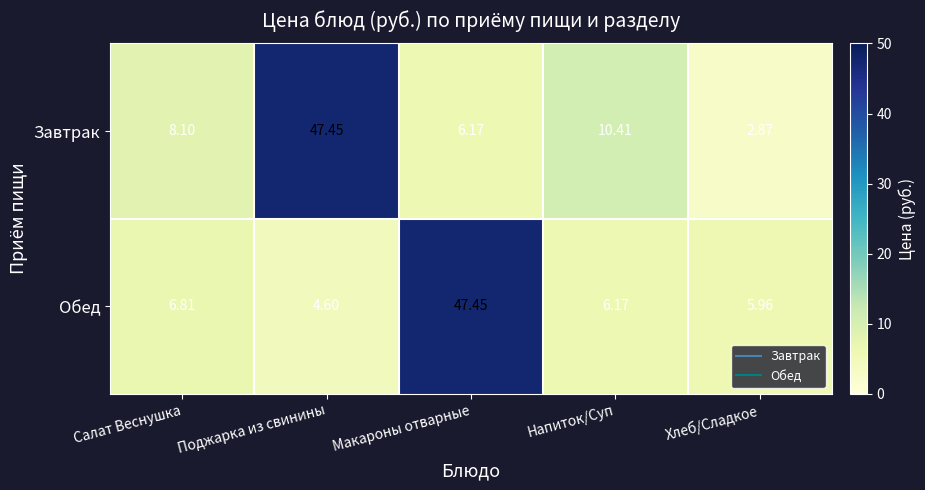

At which category is the sum across all series the highest?

Макароны отварные